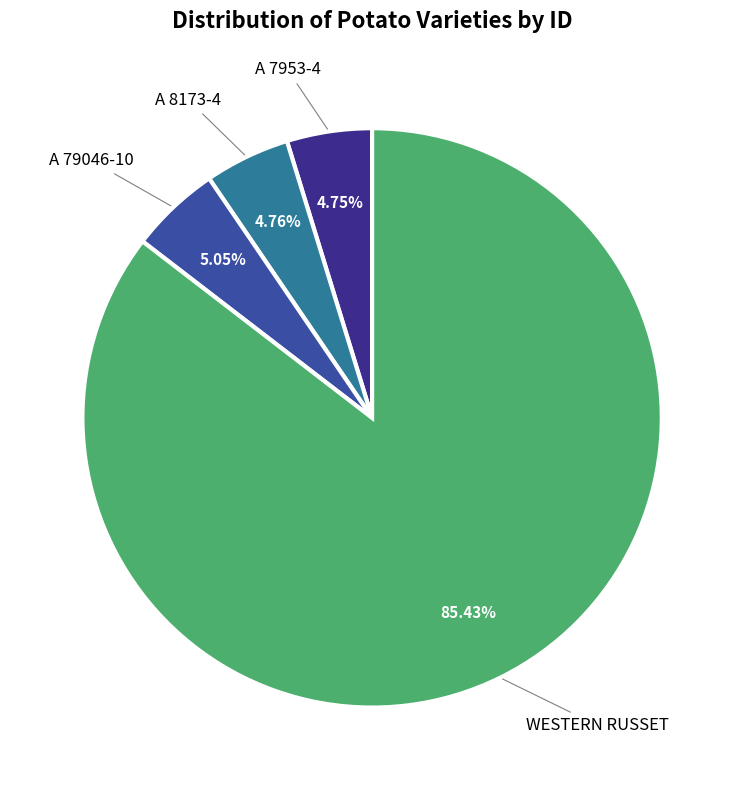

Which category has the biggest portion of the pie?

WESTERN RUSSET